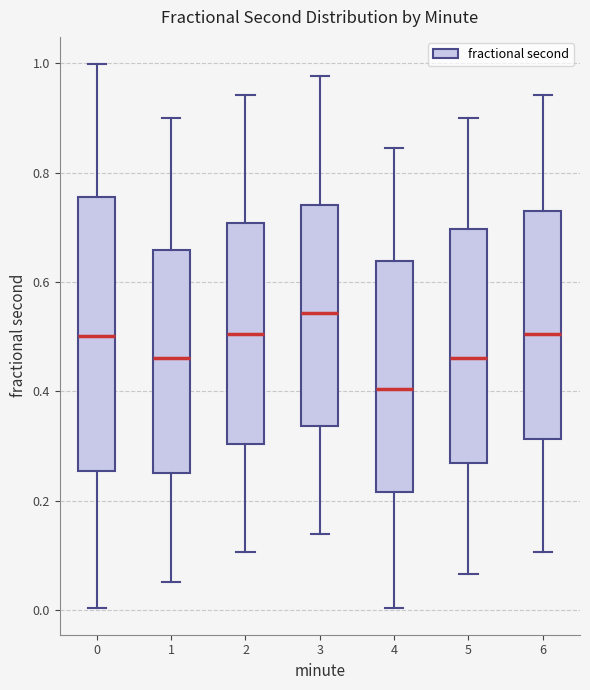

Reading left to right, read every box against the y-axis: the position of its median line, the range the box covers, and the ends of its whiskers. The values are not printed on the chart, so give them approximately, as read against the axis.

0: median 0.50, box 0.26 to 0.76, whiskers 0.00 to 1.00
1: median 0.46, box 0.26 to 0.66, whiskers 0.06 to 0.90
2: median 0.50, box 0.30 to 0.70, whiskers 0.10 to 0.94
3: median 0.54, box 0.34 to 0.74, whiskers 0.14 to 0.98
4: median 0.40, box 0.22 to 0.64, whiskers 0.00 to 0.84
5: median 0.46, box 0.26 to 0.70, whiskers 0.06 to 0.90
6: median 0.50, box 0.32 to 0.74, whiskers 0.10 to 0.94